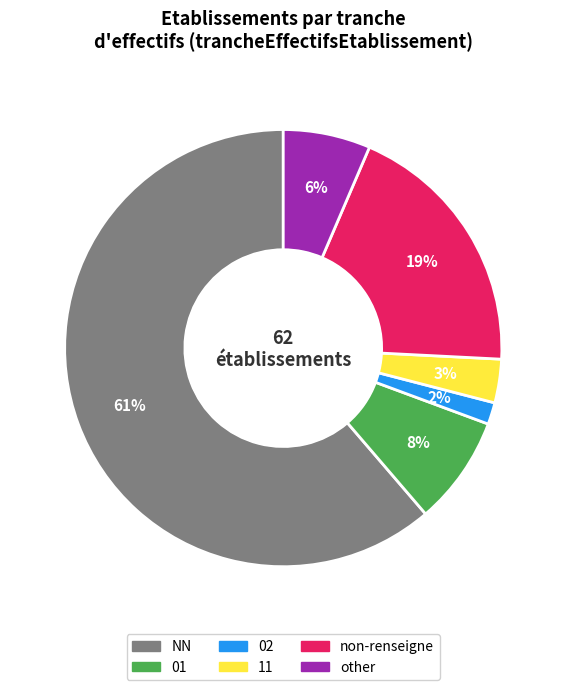

Is there a majority slice in this chart?

Yes